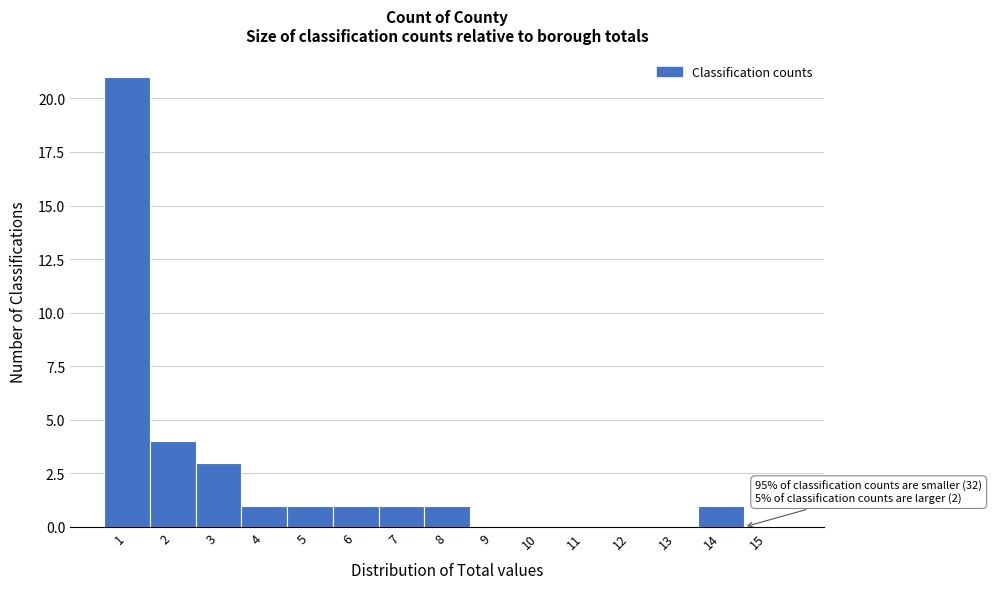

Reading left to right, transcribe all the data shown in this chart.

1=21	2=4	3=3	4=1	5=1	6=1	7=1	8=1	9=0	10=0	11=0	12=0	13=0	14=1	15=0